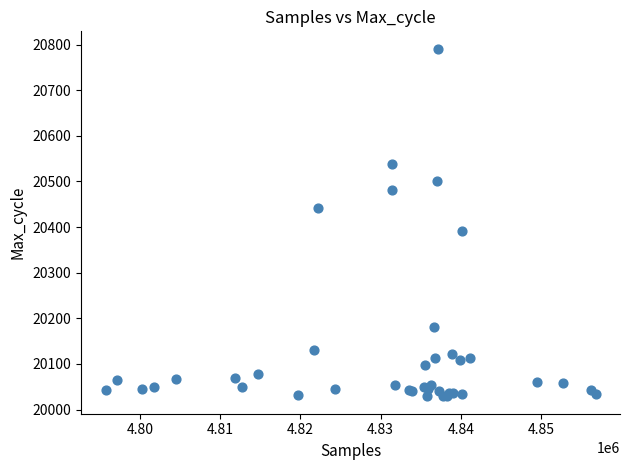

What Y value in the scatter plot is closest to 20410?

20392